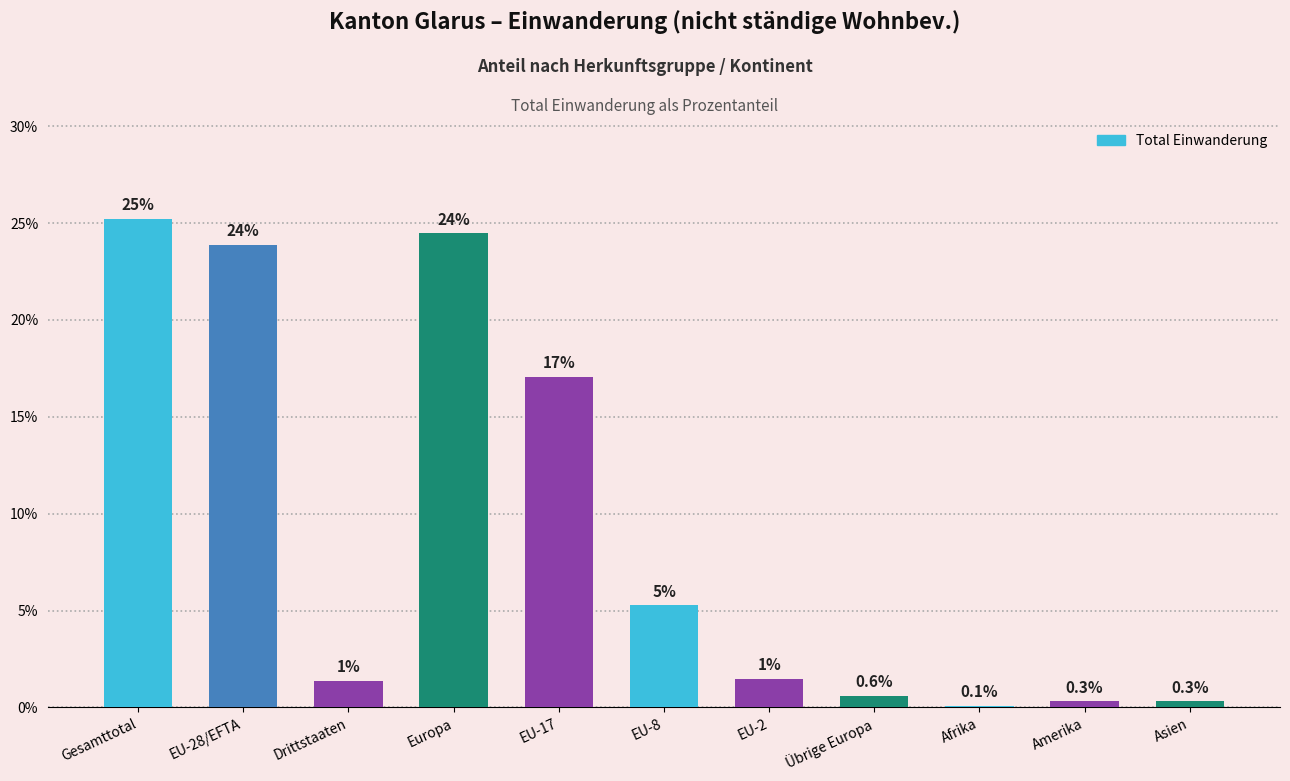

True or false: the data shows 5.3 at EU-8.

True